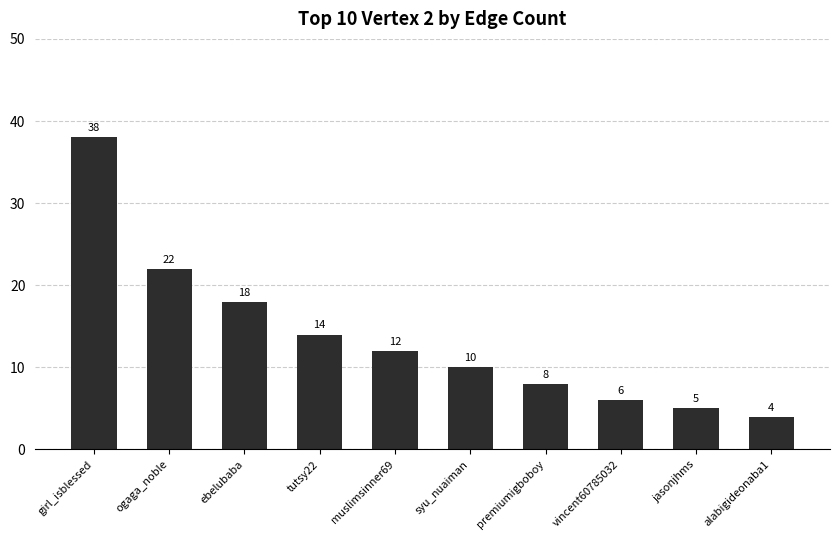

At which label is the value closest to 21?

ogaga_noble